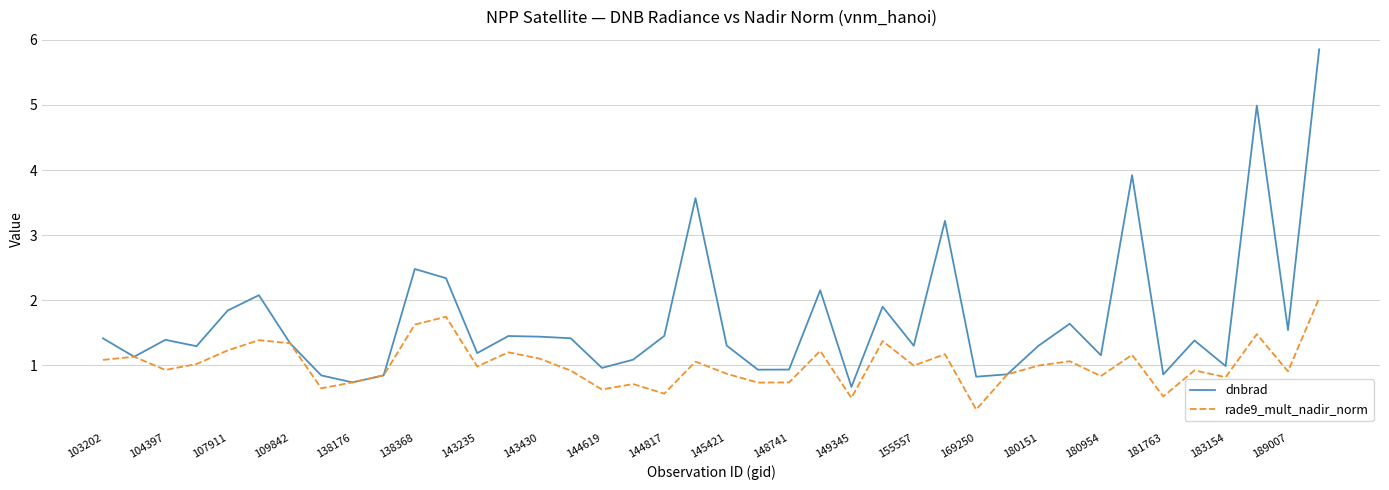

Rank the series by their average value, from highest to lowest.

dnbrad, rade9_mult_nadir_norm